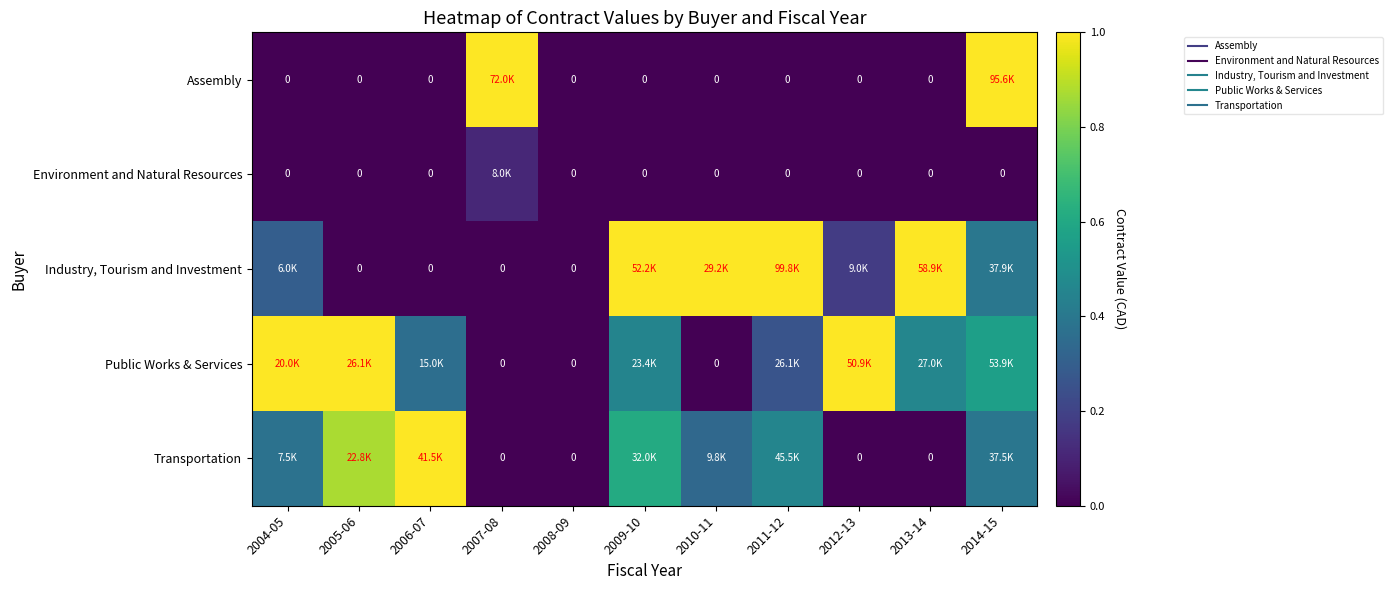

How many data points in Transportation are above 0?

7